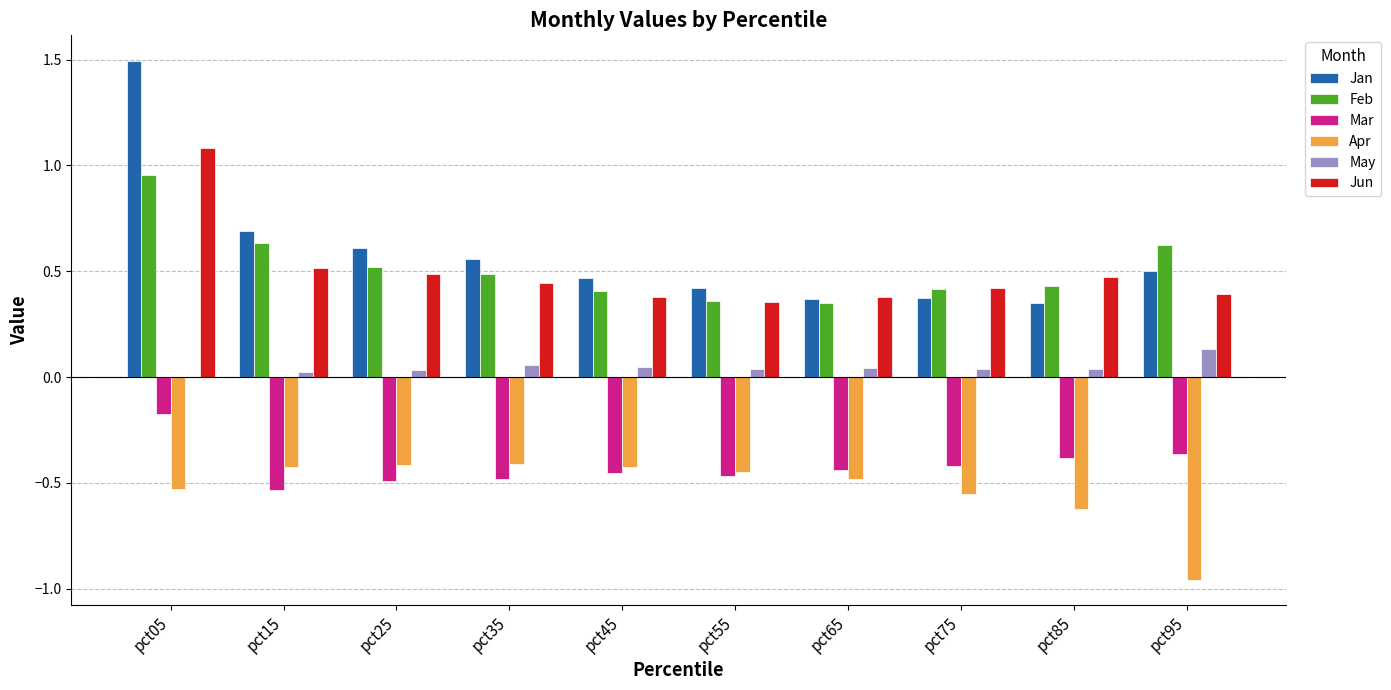

At which category does the chart reach its peak across all series?

pct05